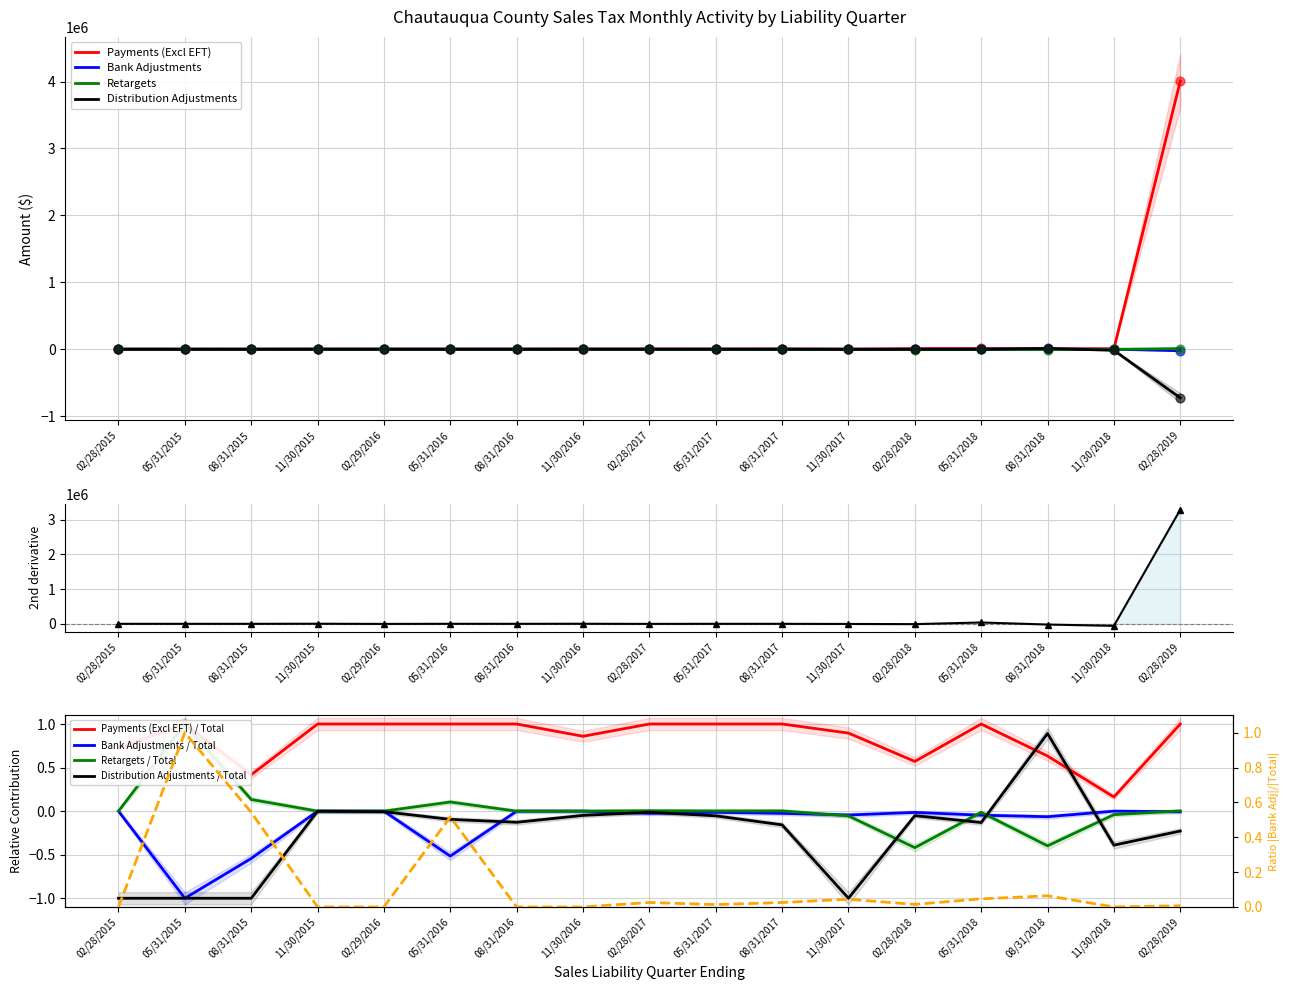

Is the value of Distribution Adjustments at 11/30/2016 greater than the value of Retargets at 11/30/2015?

No